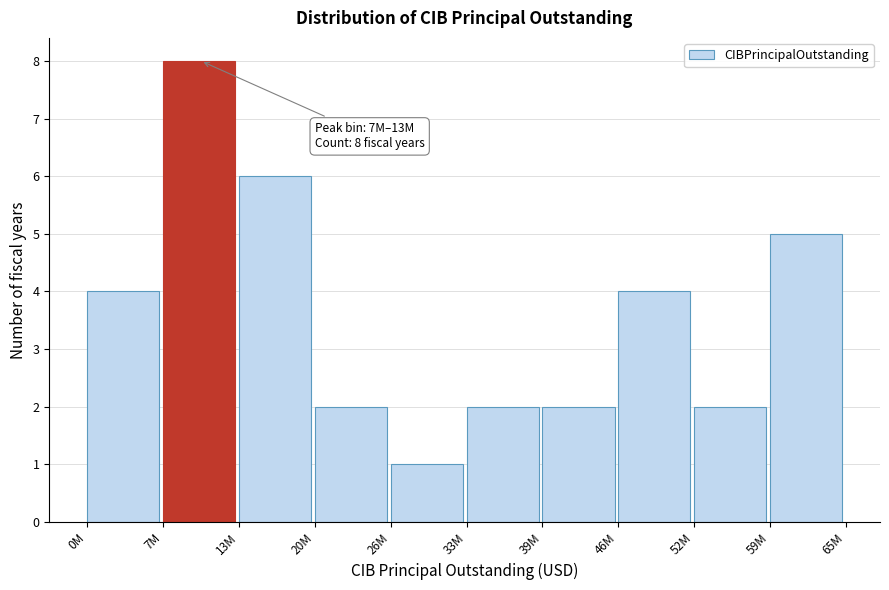

Reading left to right, what are all the values shown in this chart?

4	8	6	2	1	2	2	4	2	5